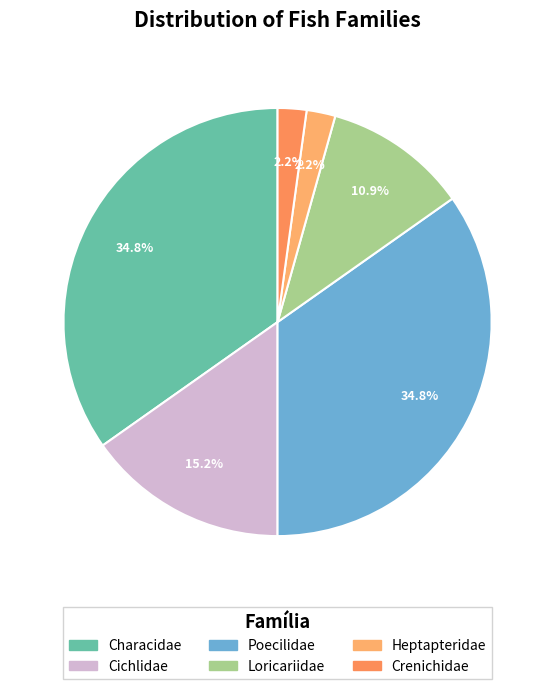

Count the number of slices in the pie.

6